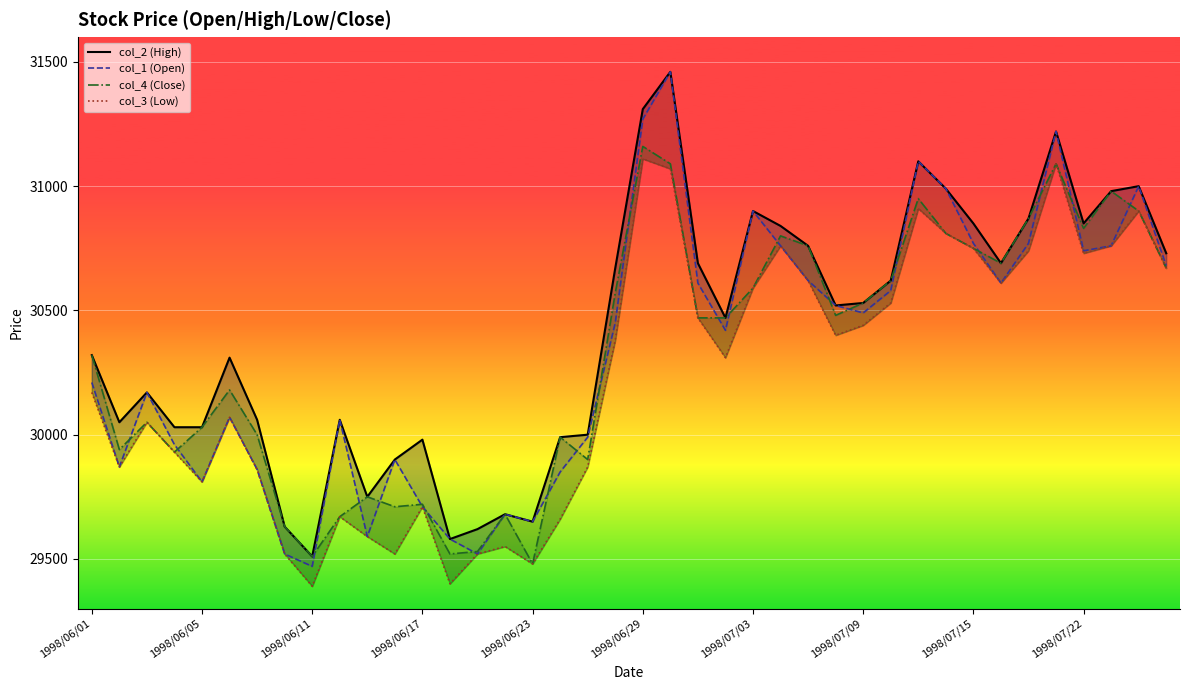

What is the difference between the second highest and second lowest values in the col_3 (Low) series?

1690